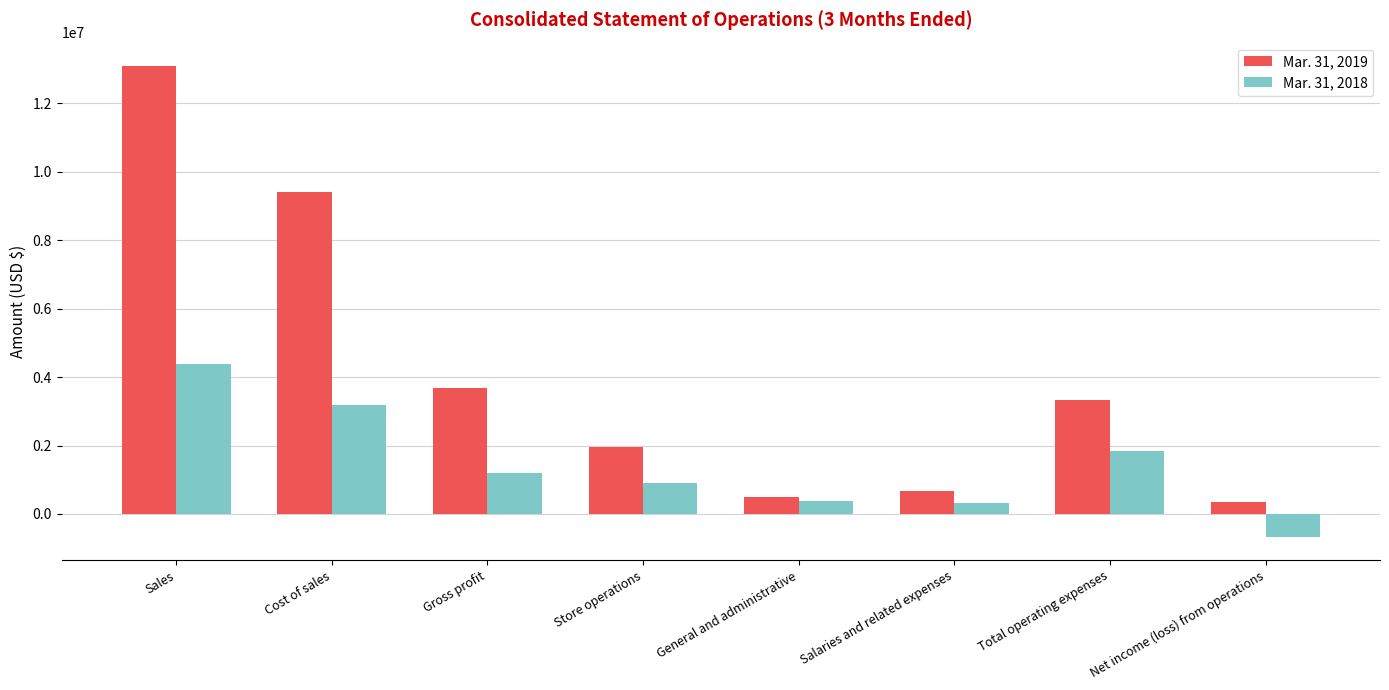

Which series has the largest total across all categories?

Mar. 31, 2019